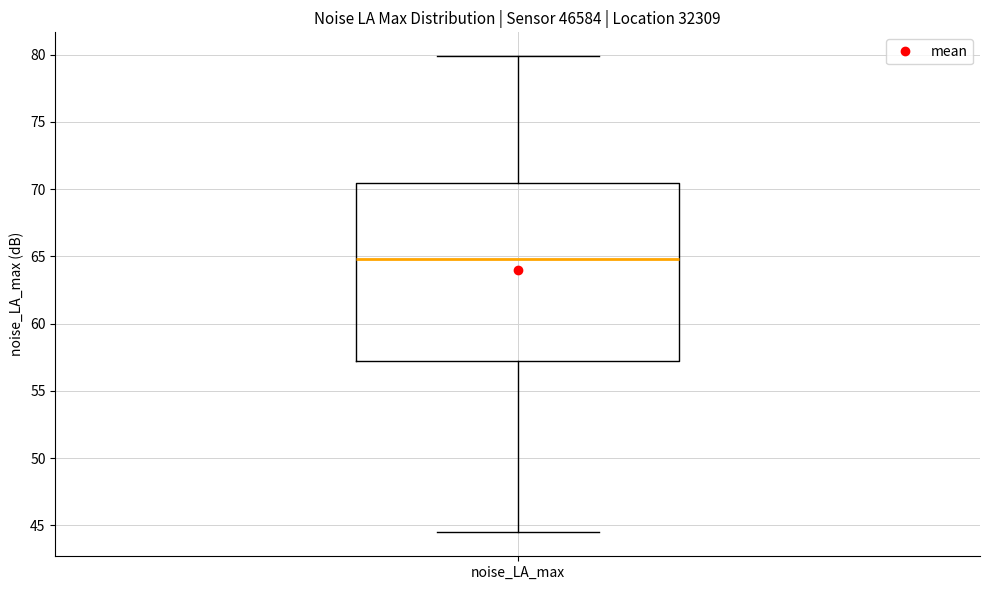

Where is the upper edge of the box for noise_LA_max on the y-axis? The values are not printed on the chart, so give them approximately, as read against the axis.

70.5